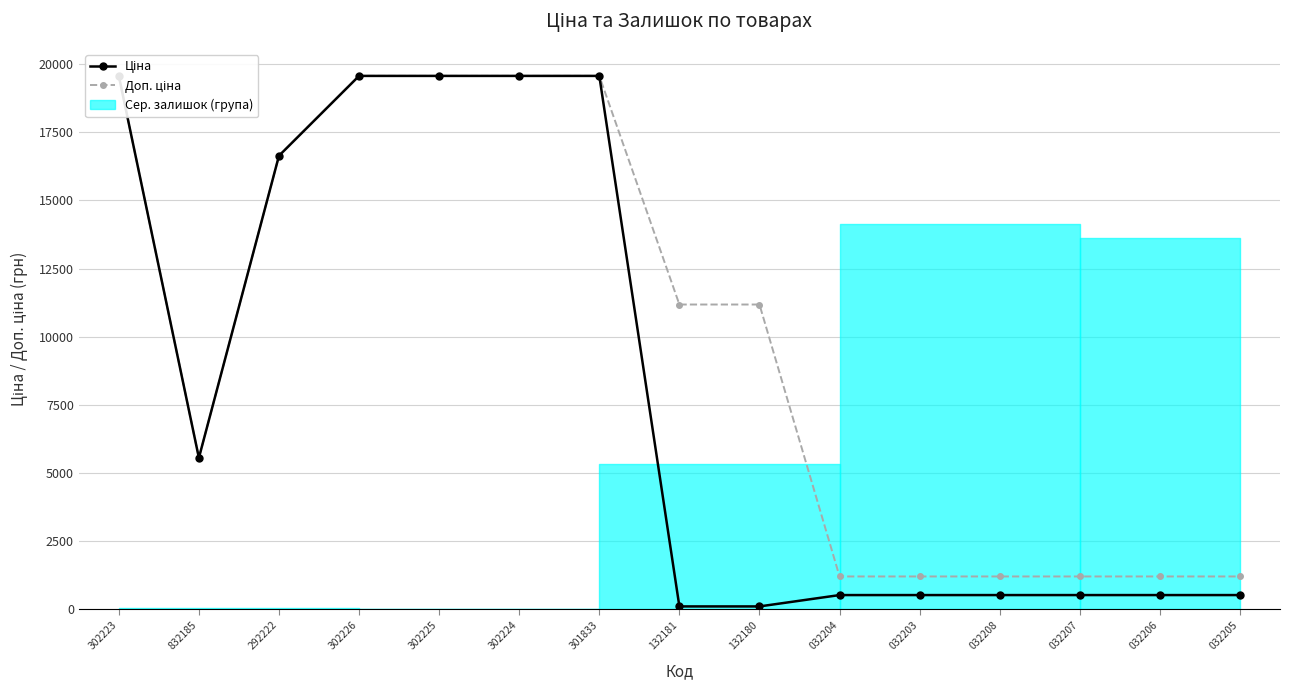

True or false: Ціна and Доп. ціна cross at least once.

False